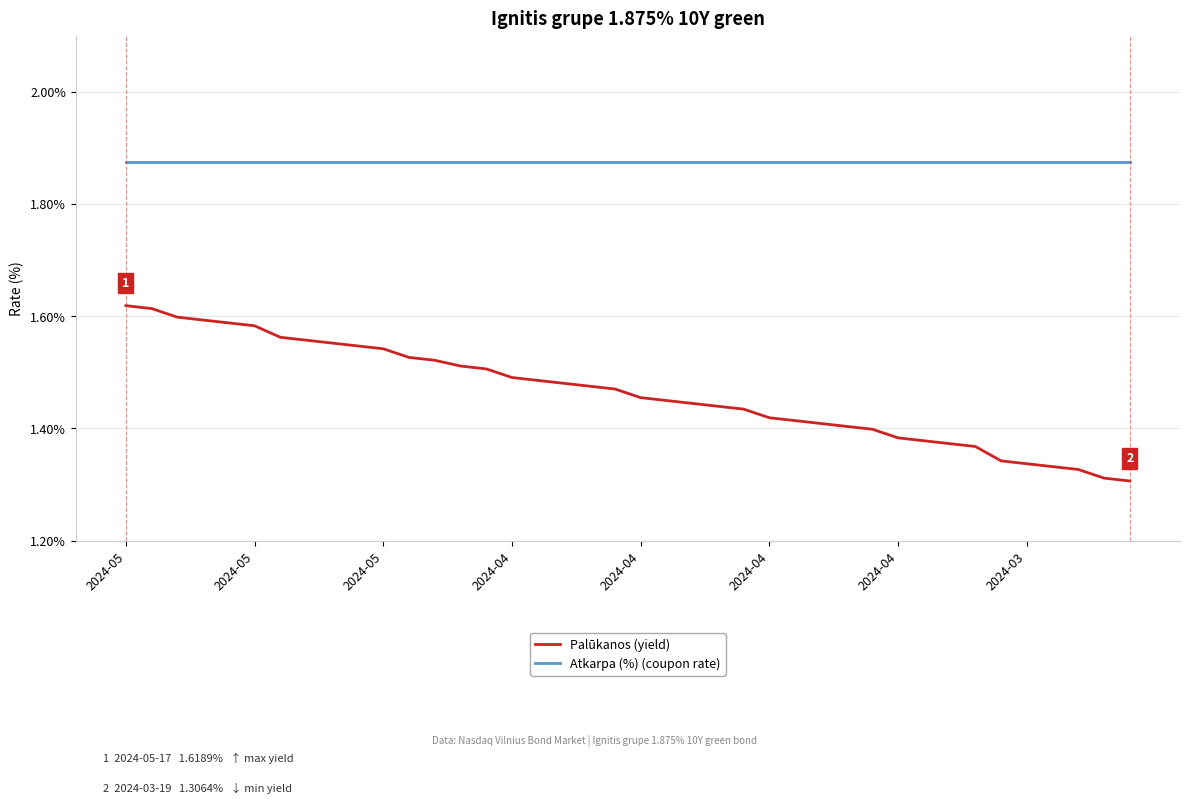

True or false: Atkarpa (%) (coupon rate) and Palūkanos (yield) intersect in this chart.

False